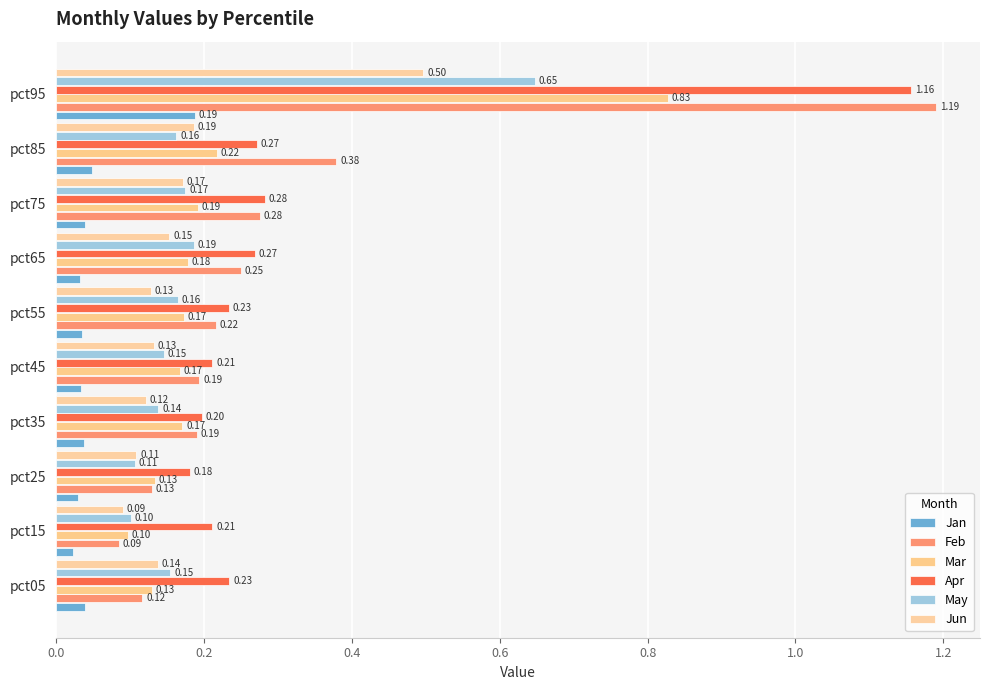

At which label does May reach its peak?

pct95